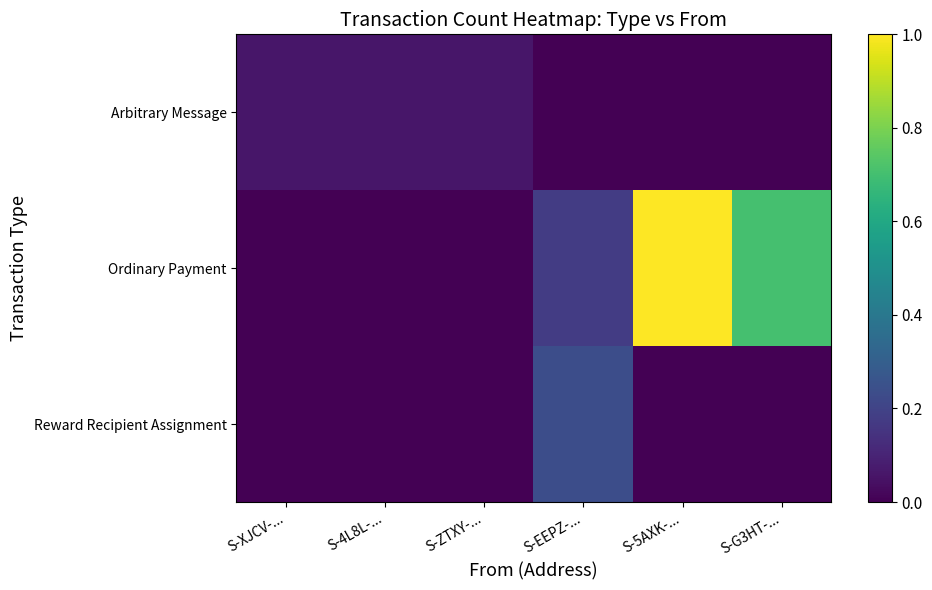

At which category is the sum across all series the highest?

S-5AXK-...